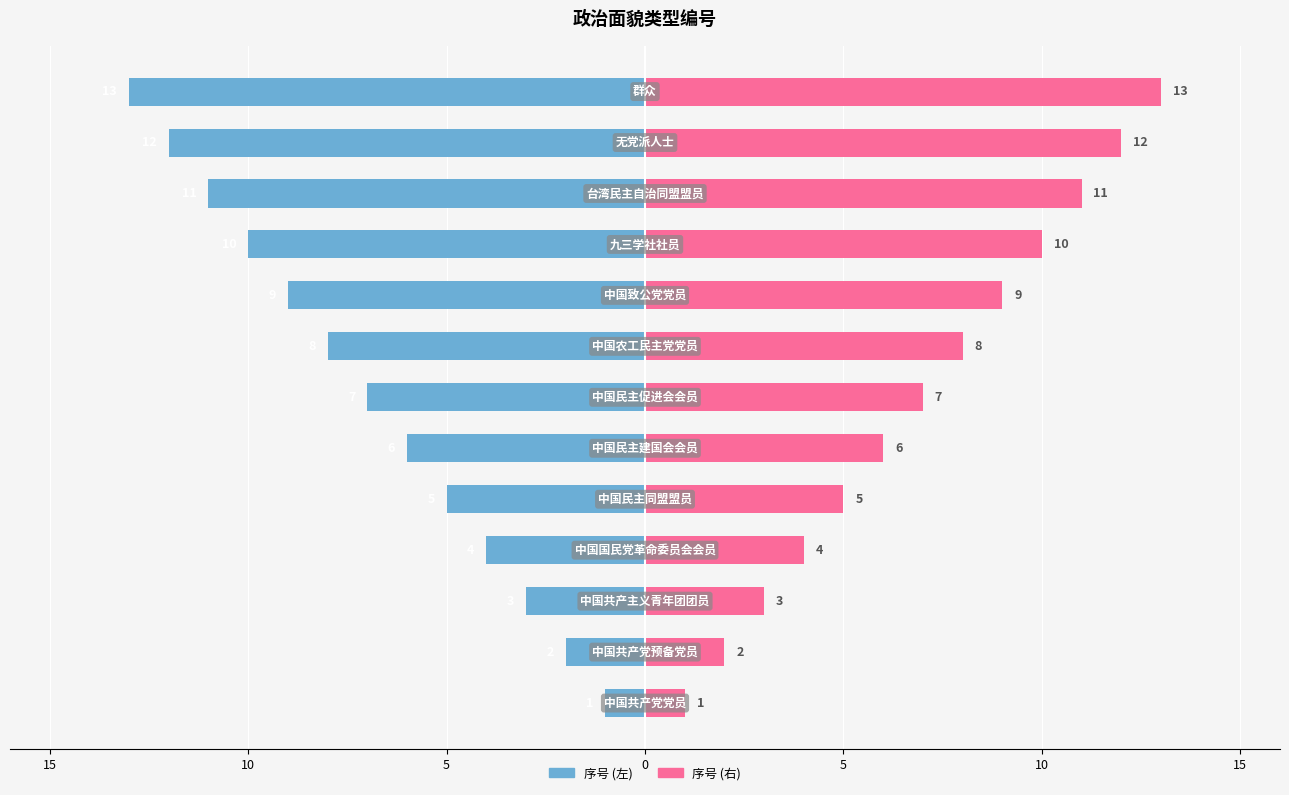

What is the maximum value shown in the chart?

13